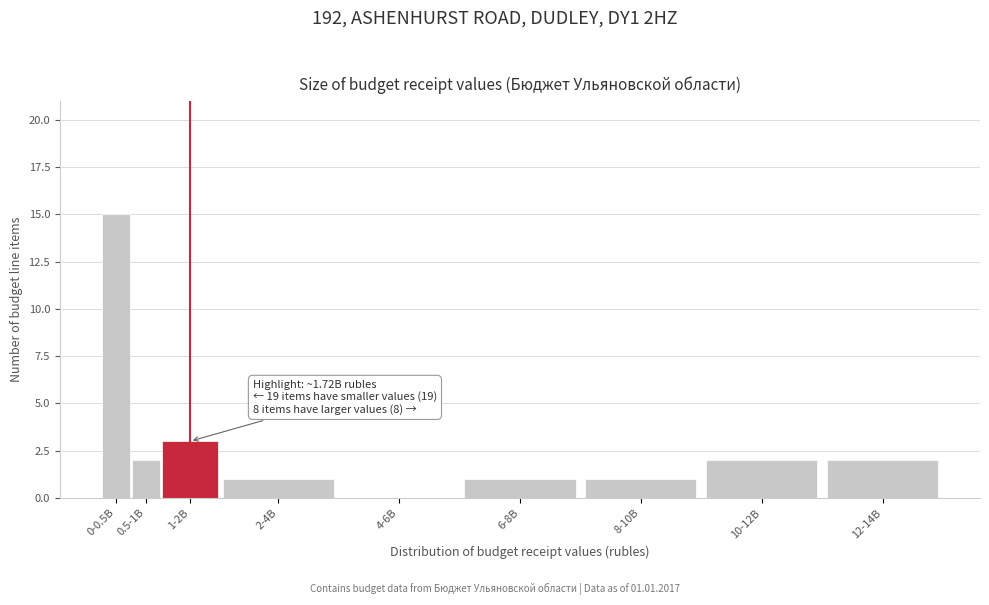

Reading right to left, list all the values displayed in this chart.

12-14B=2	10-12B=2	8-10B=1	6-8B=1	4-6B=0	2-4B=1	1-2B=3	0.5-1B=2	0-0.5B=15